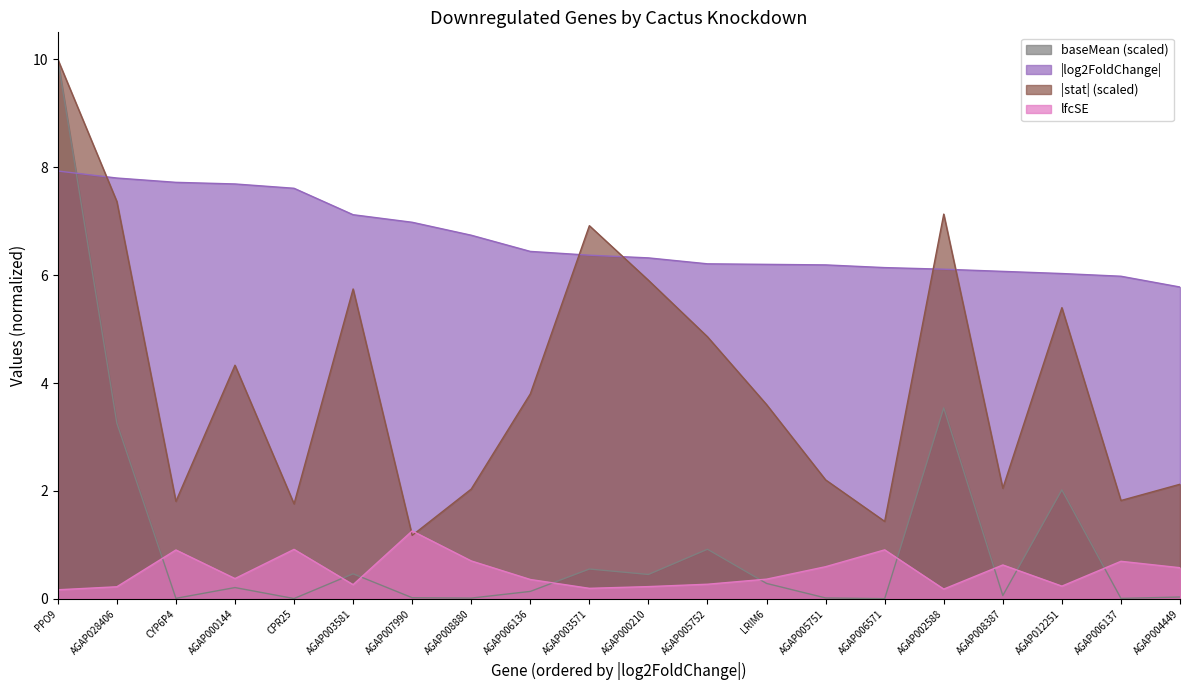

What is the average value of the lfcSE series?

0.5